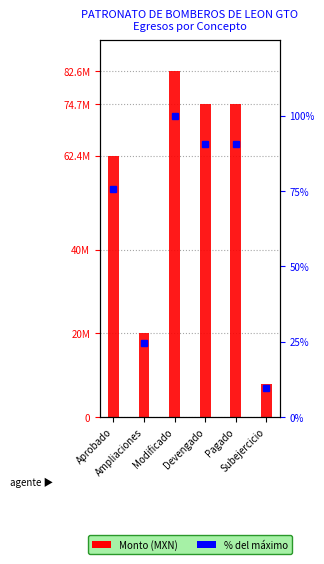

At Subejercicio, list the series in order from largest to smallest.

Prestacion de Servicios Publicos, % of max value